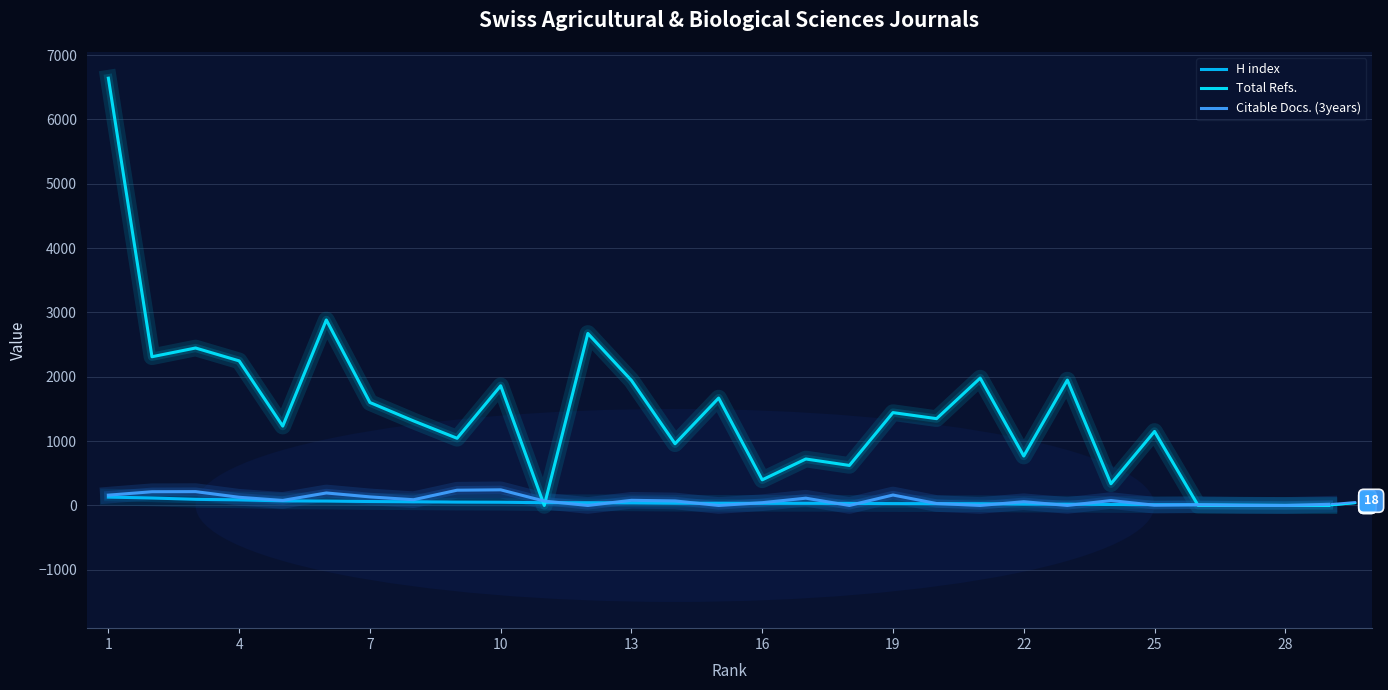

How many lines are shown in the chart?

3